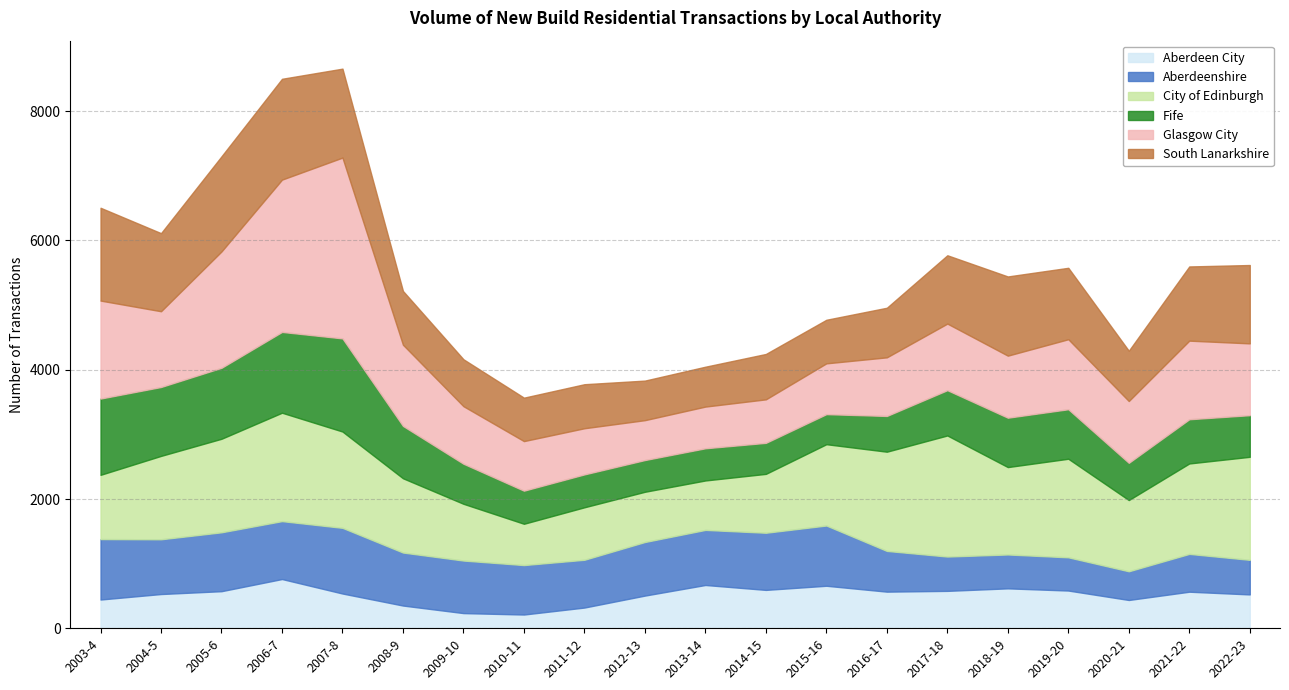

What is the label of the 1st point from the right?

2022-23